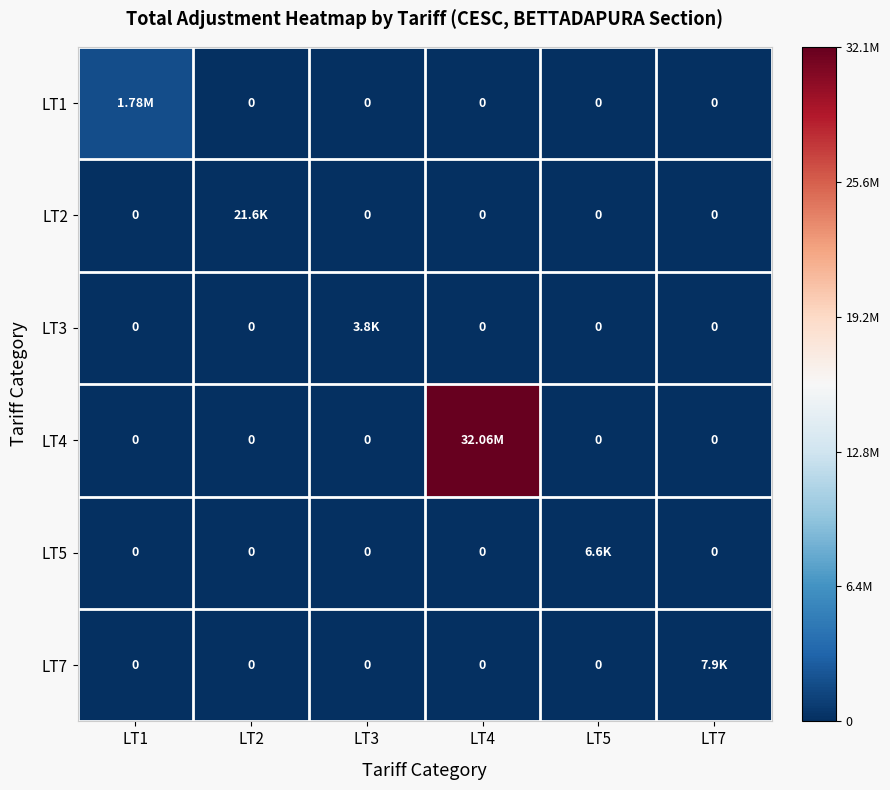

Rank the series by their maximum value, from highest to lowest.

LT4, LT1, LT2, LT7, LT5, LT3